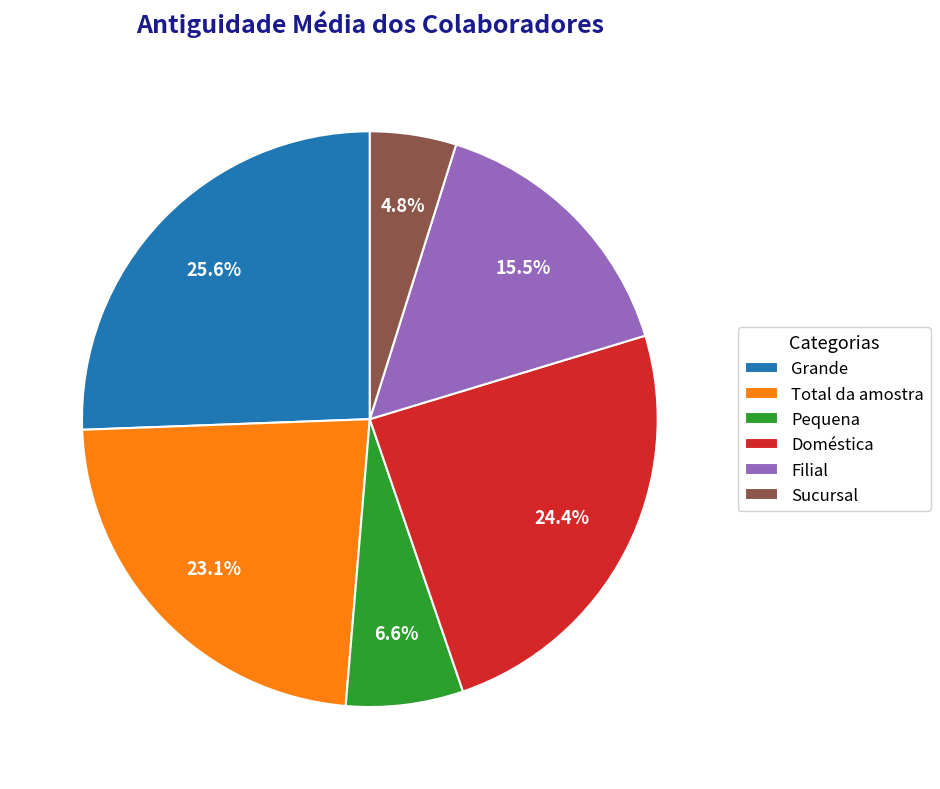

Is it true that Filial is 6% of the pie?

False